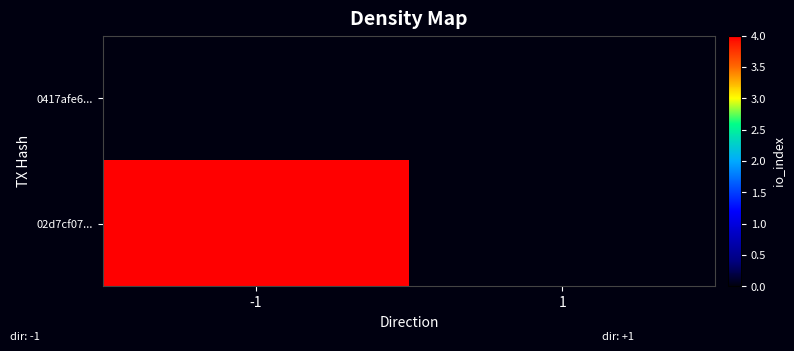

At how many categories does at least one series exceed 3?

1